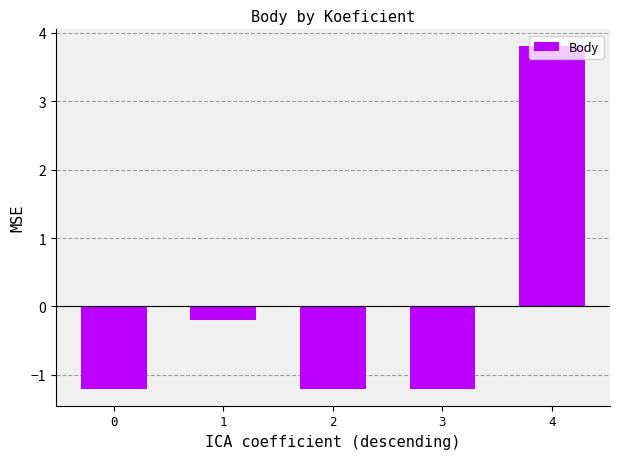

Is it true that the value at 0 is -1.2?

True